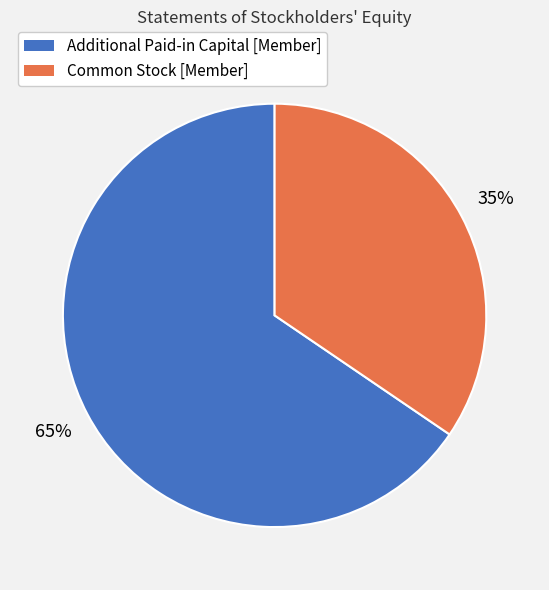

How many segments does this pie chart have?

2